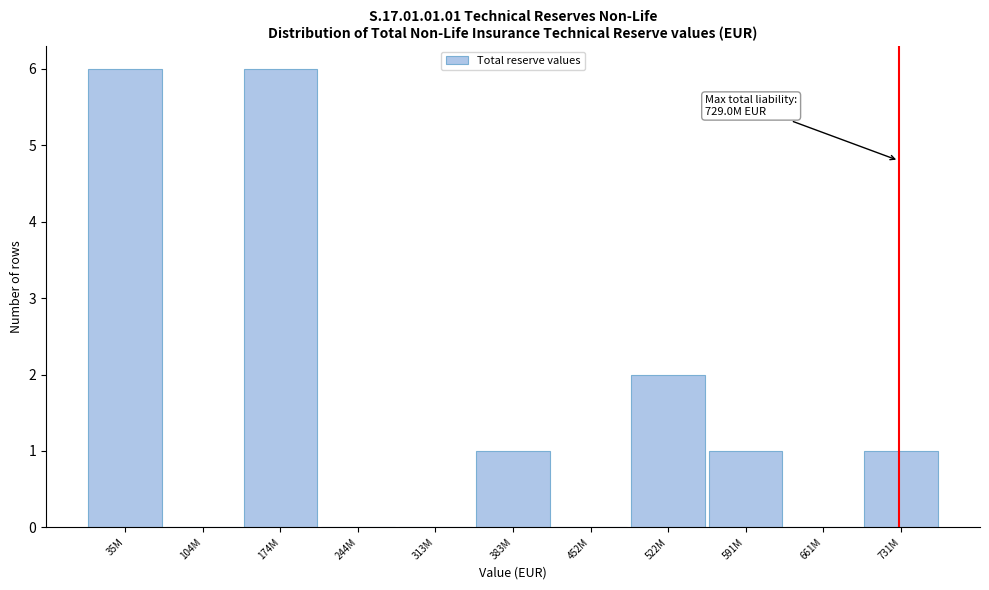

Reading right to left, extract all data points from this chart.

731M=1	661M=0	591M=1	522M=2	452M=0	383M=1	313M=0	244M=0	174M=6	104M=0	35M=6